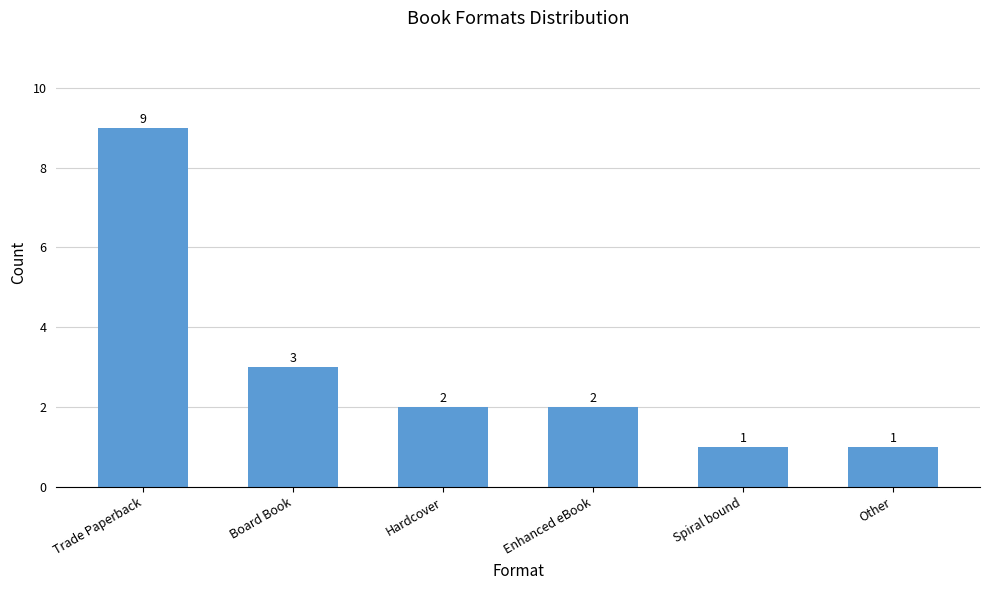

What is the maximum value shown in the chart?

9